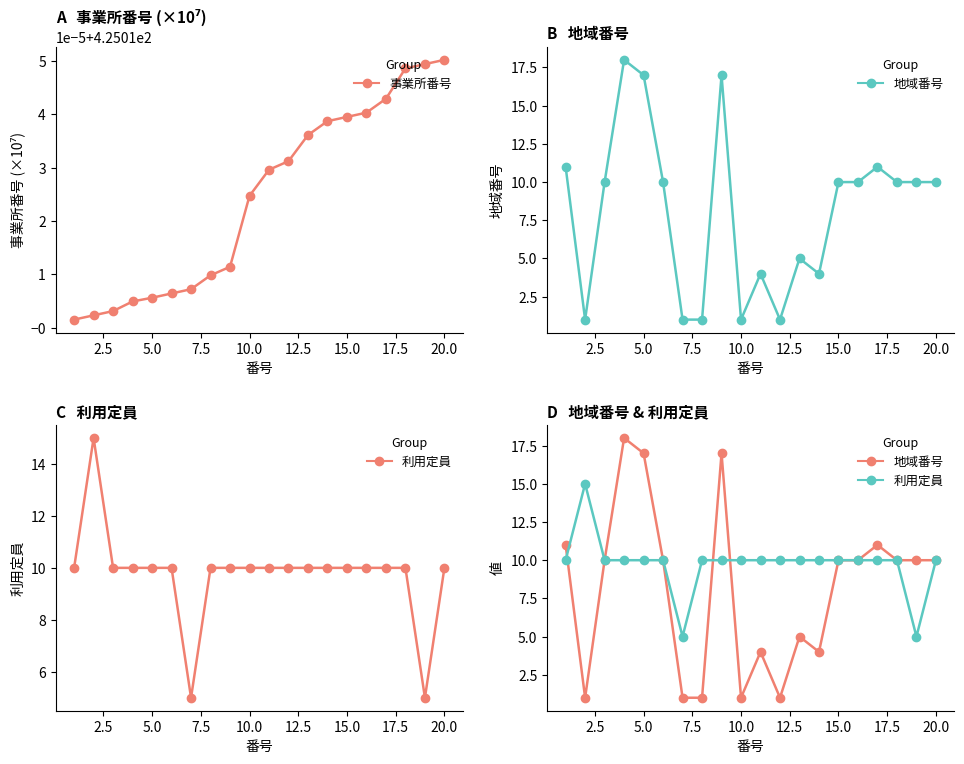

True or false: 事業所番号 has a value of 245.7 at 12.

False